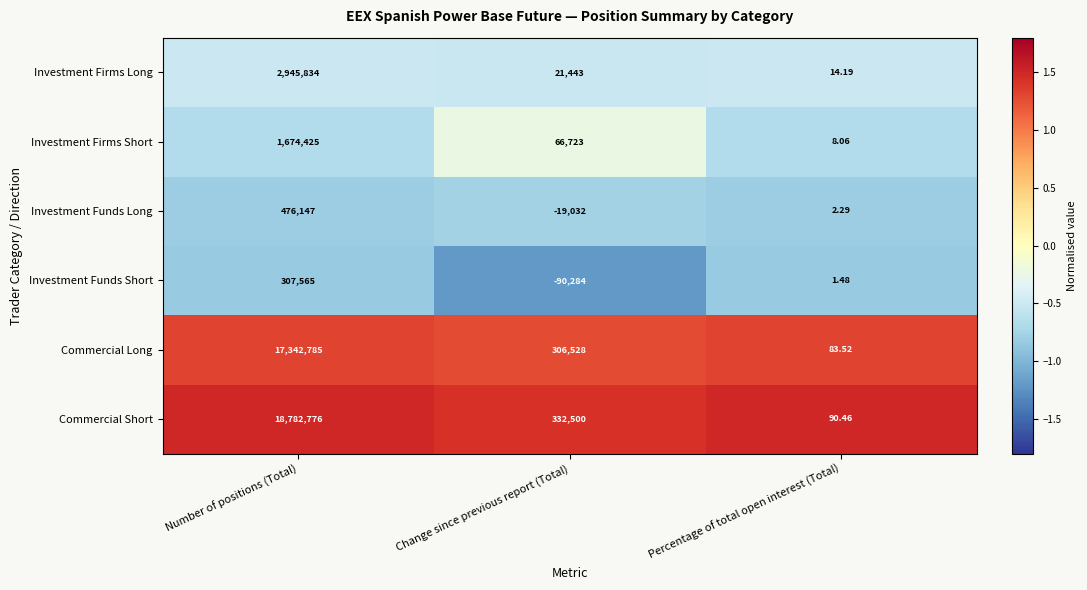

Which label corresponds to the largest value in the chart?

Number of positions (Total)